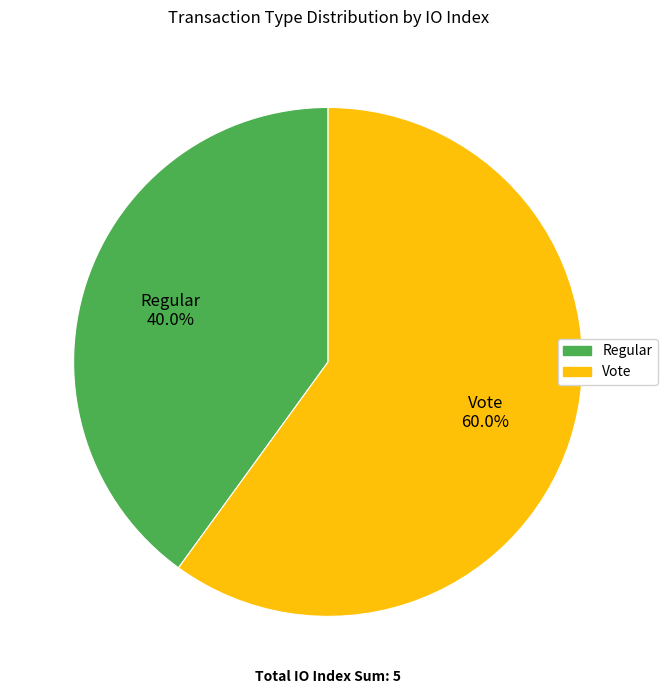

What is the ratio of the value at Regular to the value at Vote?

0.7